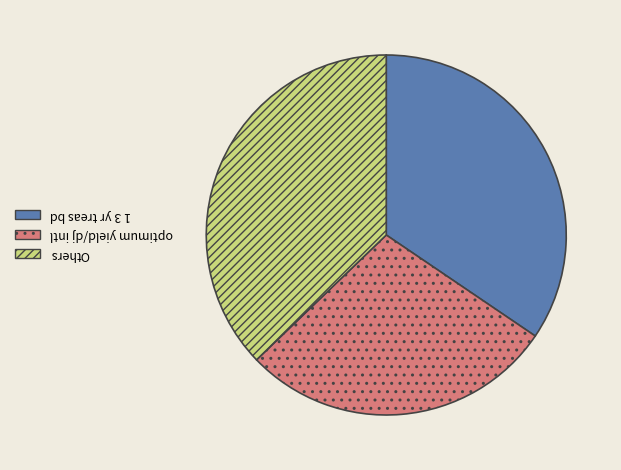

Count the number of slices in the pie.

3